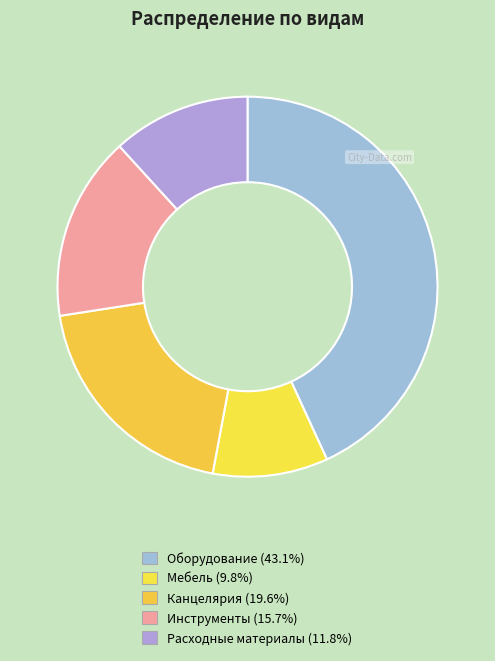

Which category has the biggest portion of the pie?

Оборудование